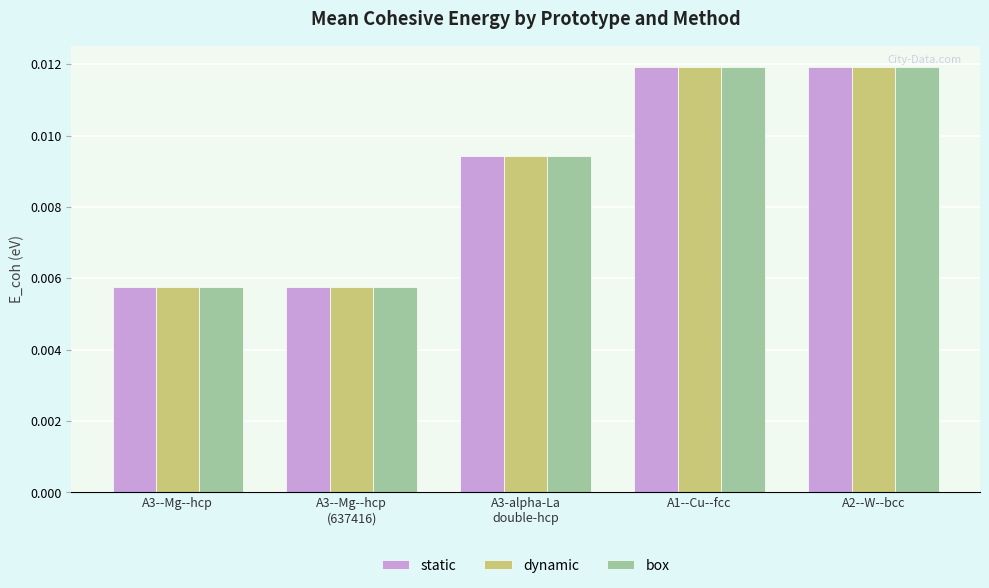

At how many categories does at least one series exceed 0?

5